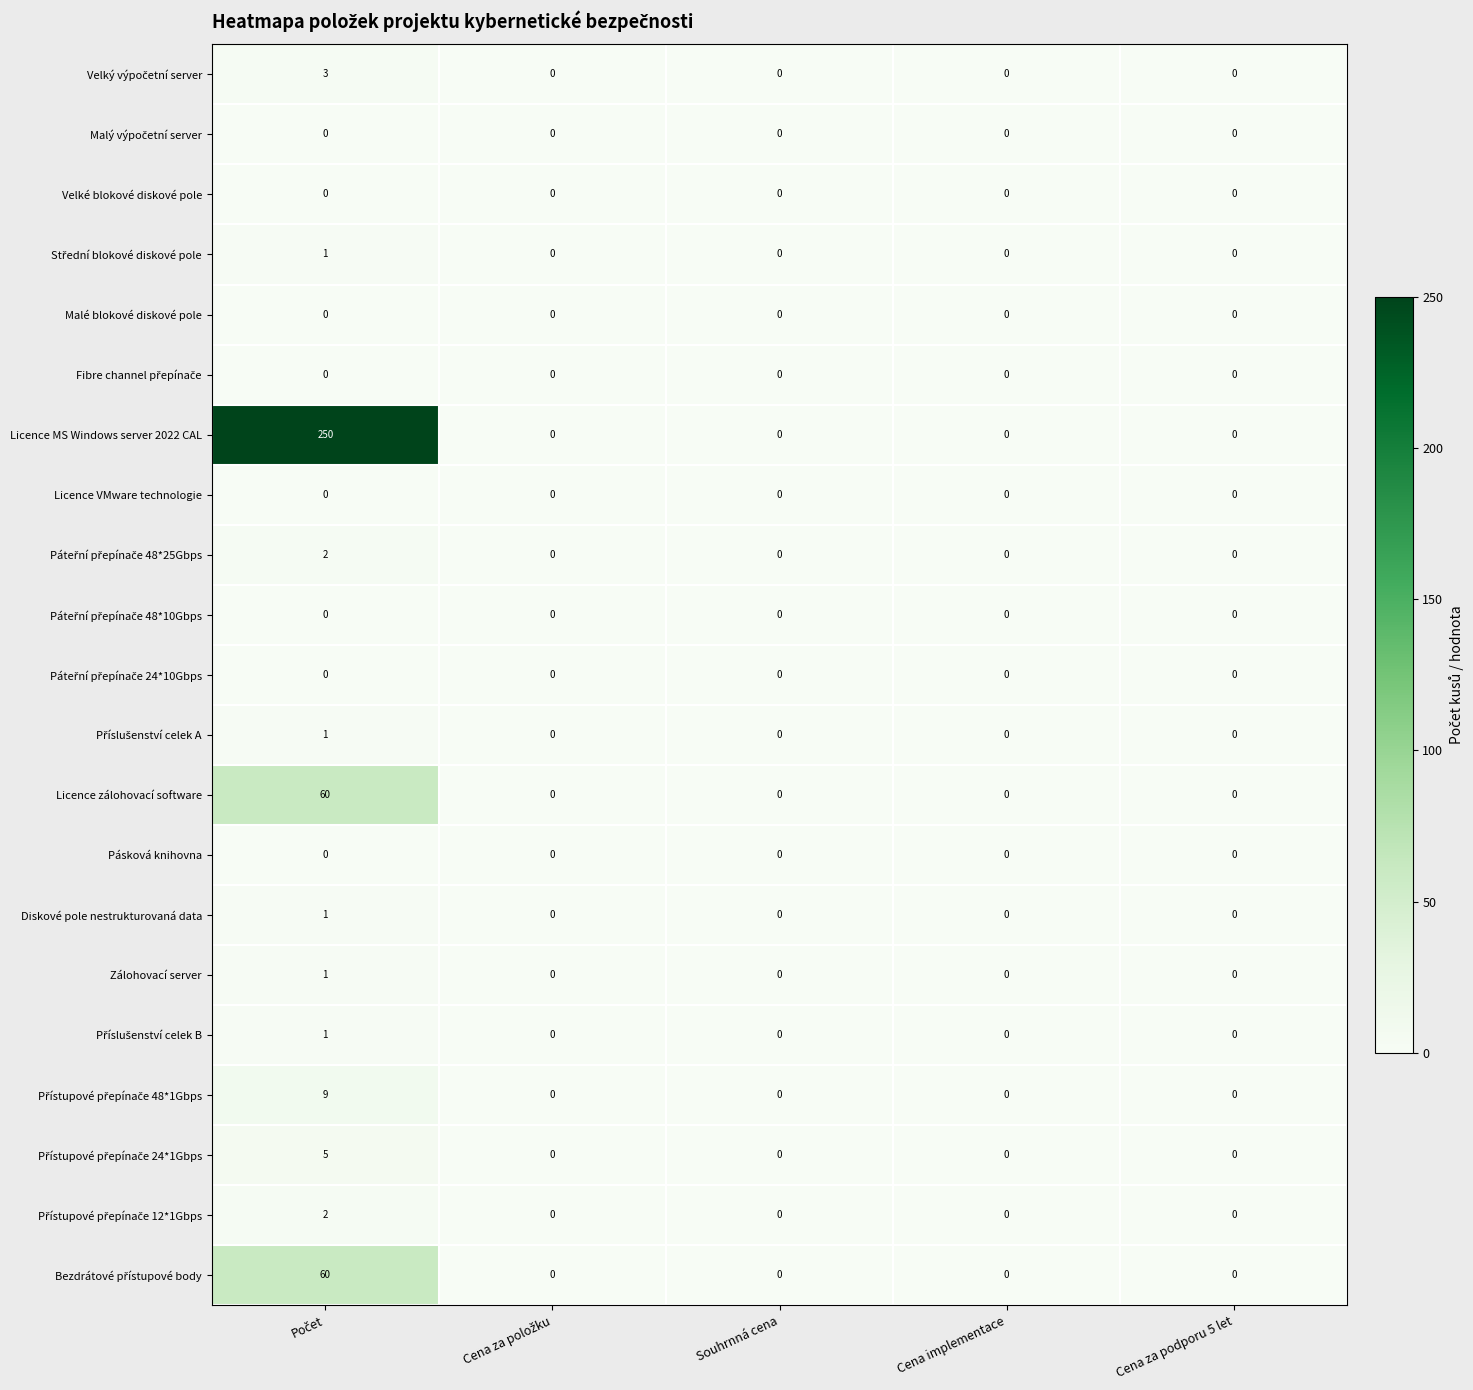

The Pásková knihovna series shows 0 at Cena implementace. True or false?

True